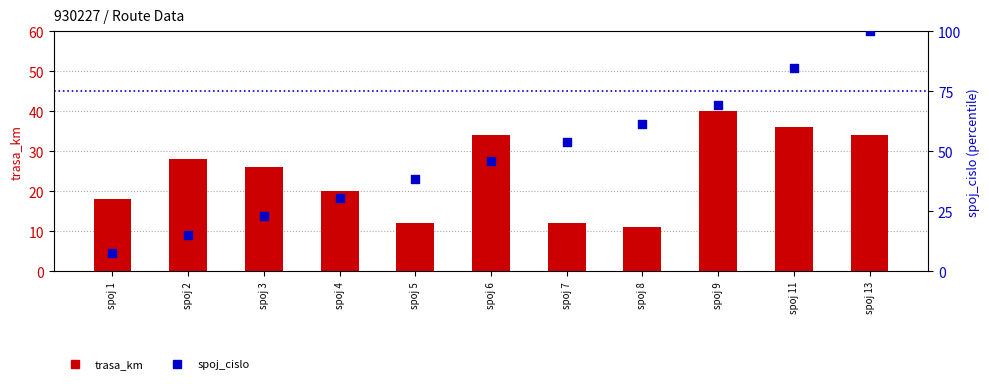

Which series contains the lowest Y value?

spoj_cislo